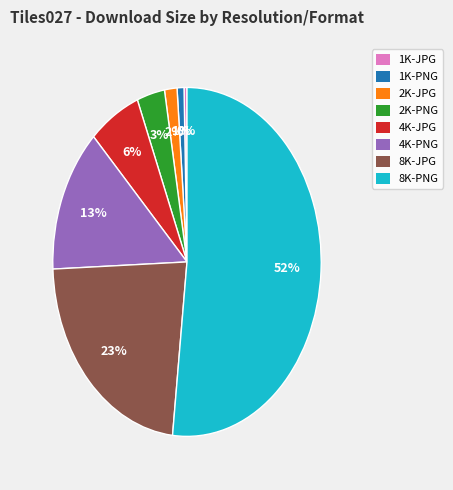

Count the number of slices in the pie.

8